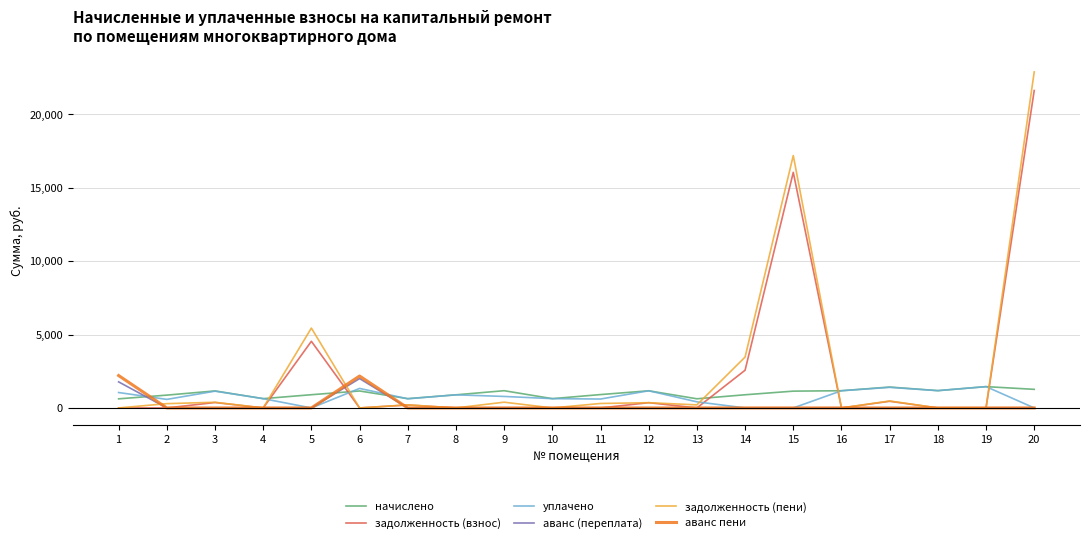

Is it true that аванс пени equals 552.1 at 6?

False